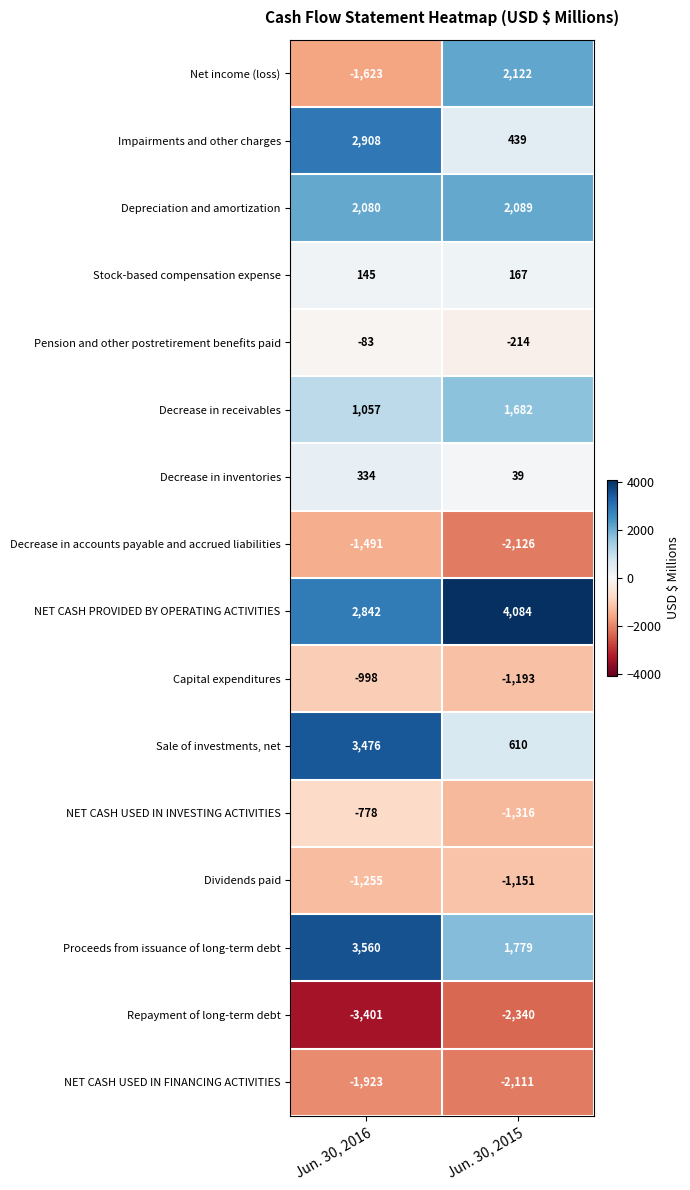

What is the difference between the maximum and minimum values in the Stock-based compensation expense series?

22